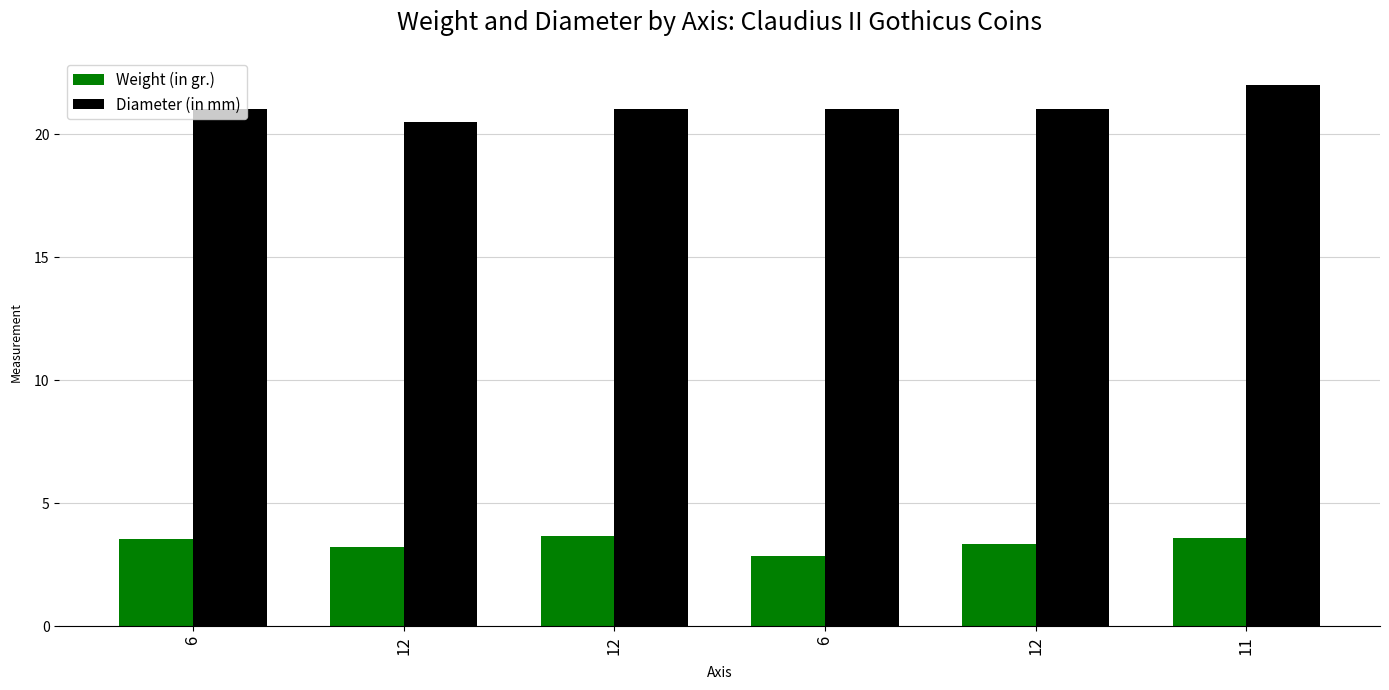

True or false: Weight (in gr.) has a value of 3.3 at 12.

True